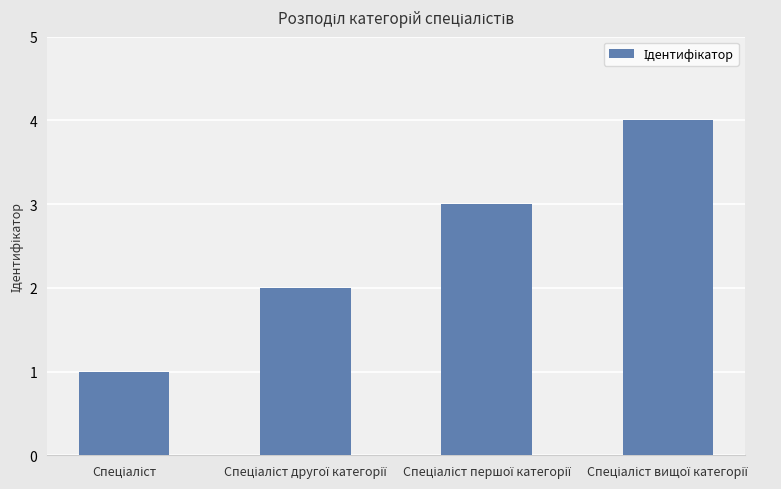

What is the value of the 4th bar from the left?

4